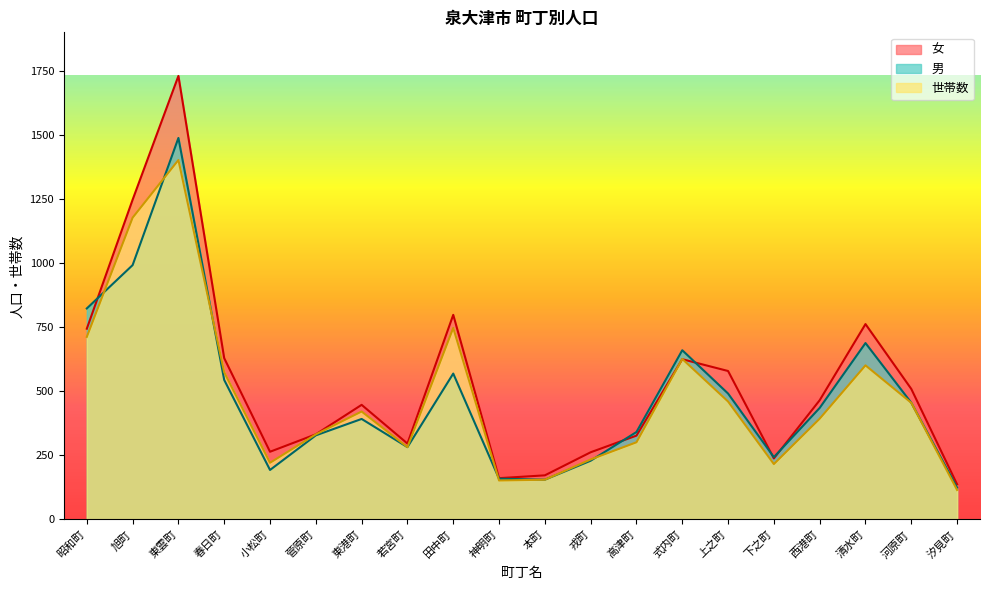

What is the difference between the maximum and minimum values in the 男 series?

1364